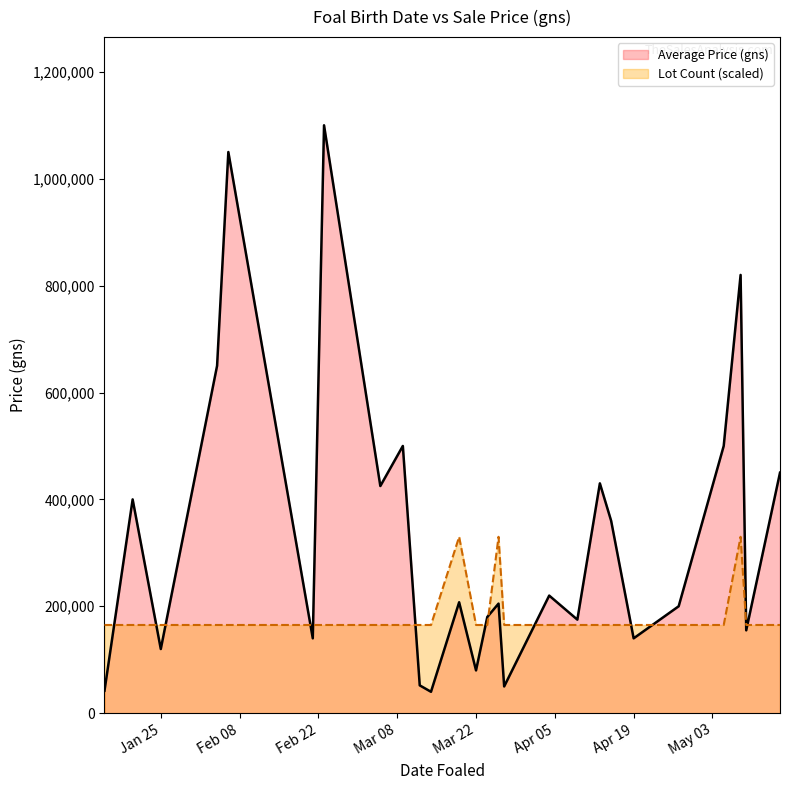

The Average Price (gns) series shows 140000 at Apr 19. True or false?

True